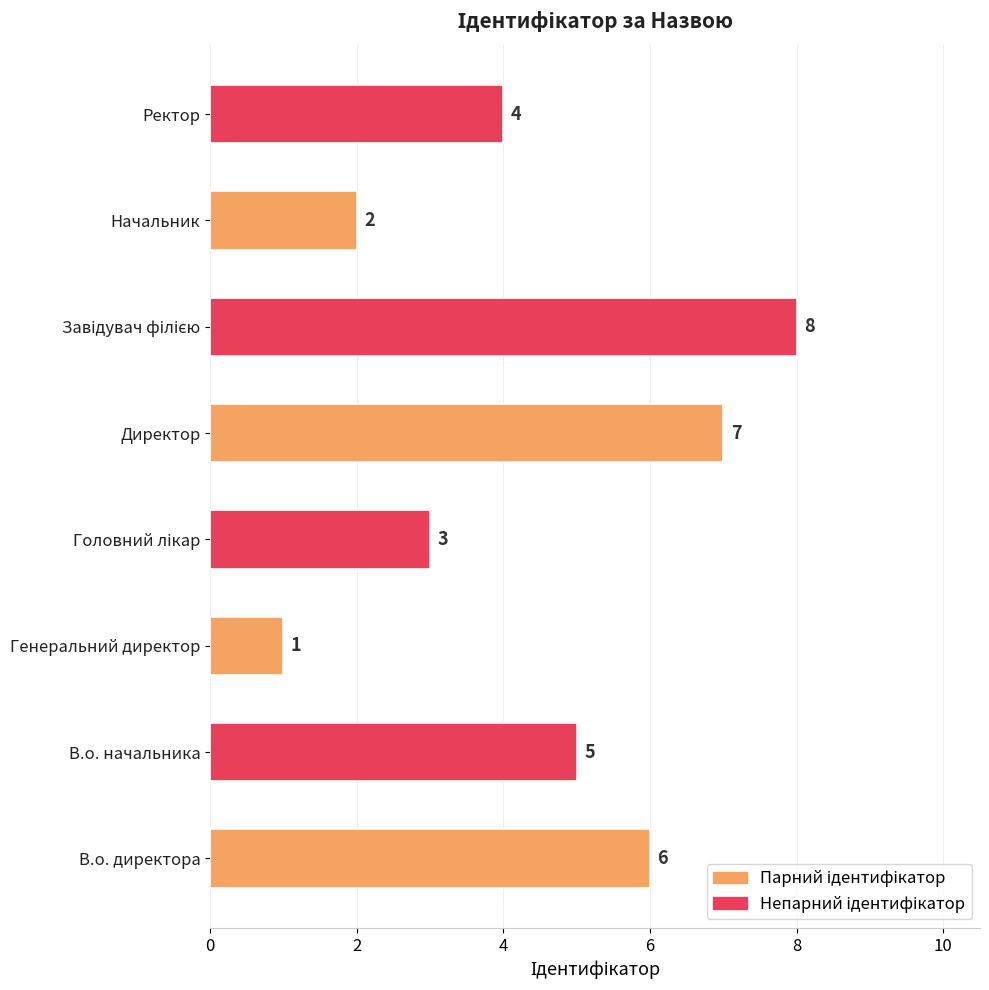

Where is the data nearest to the value 4?

Ректор